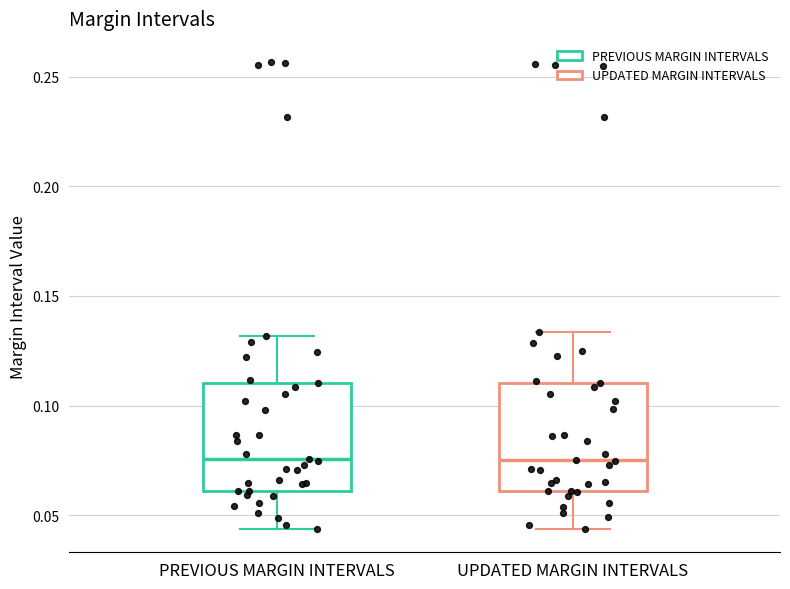

Reading left to right, read every box against the y-axis: the position of its median line, the range the box covers, and the ends of its whiskers. The values are not printed on the chart, so give them approximately, as read against the axis.

PREVIOUS MARGIN INTERVALS: median 0.075, box 0.060 to 0.110, whiskers 0.045 to 0.130
UPDATED MARGIN INTERVALS: median 0.075, box 0.060 to 0.110, whiskers 0.045 to 0.135